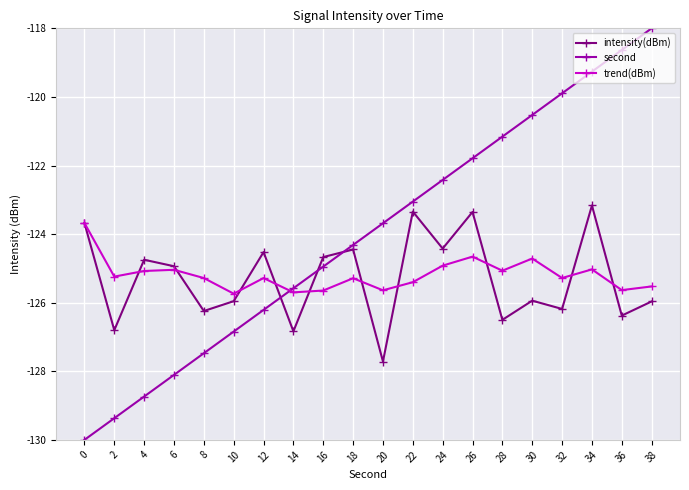

True or false: intensity(dBm) has a value of -76.0 at 10.

False